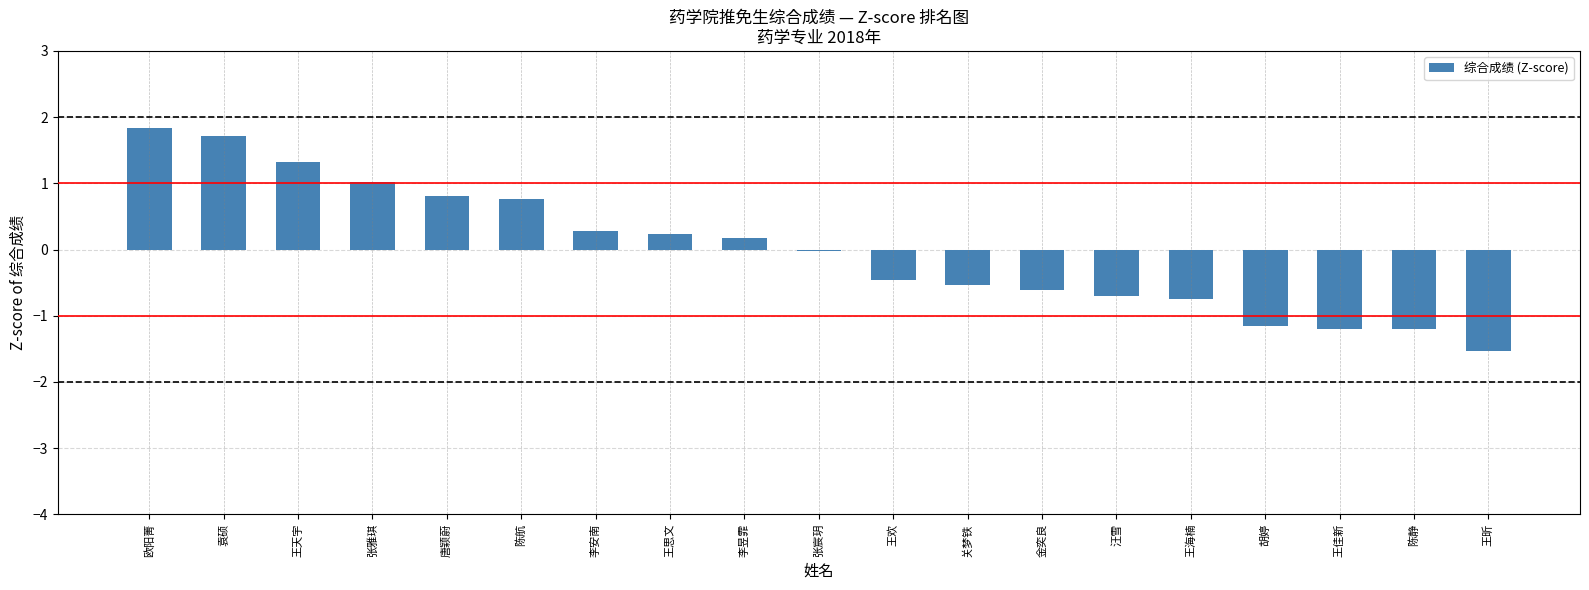

What is the approximate value at 汪雪?

-0.7